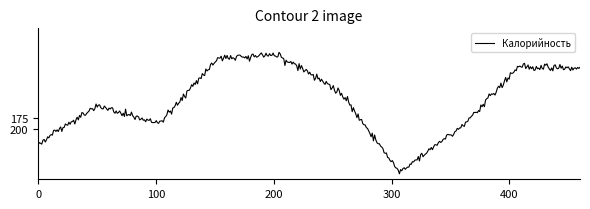

What is the smallest value displayed?

32.5